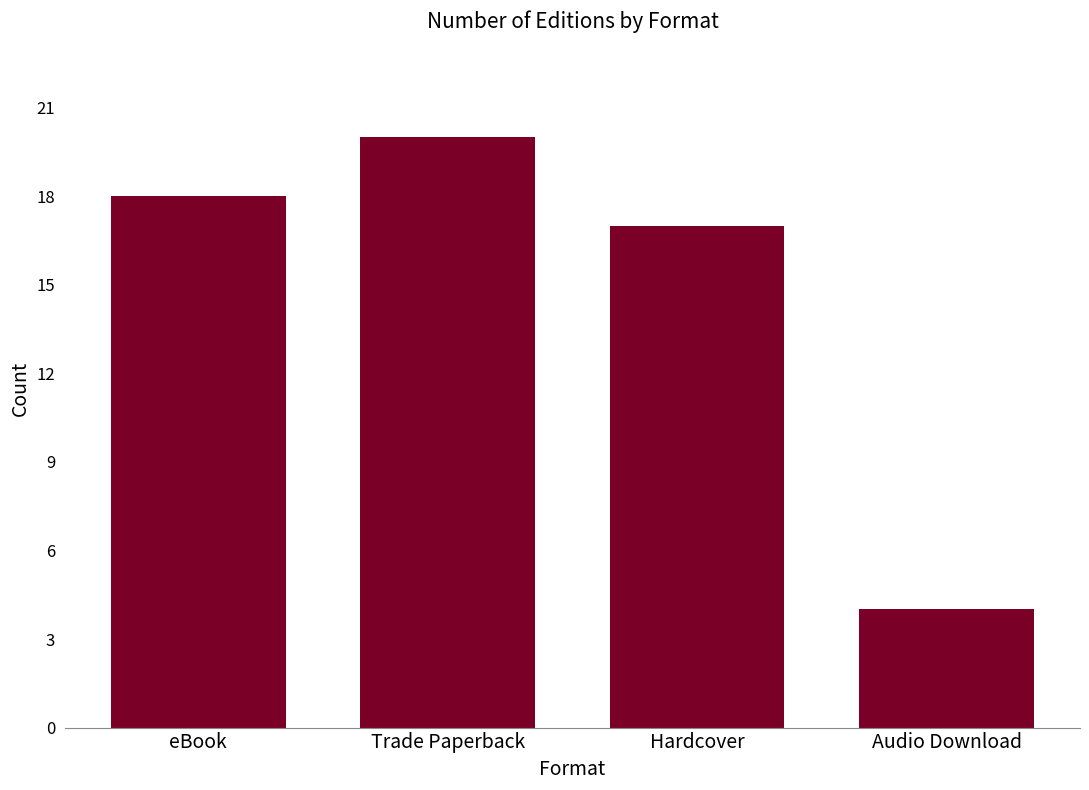

Is it true that the value at Hardcover is 17?

True